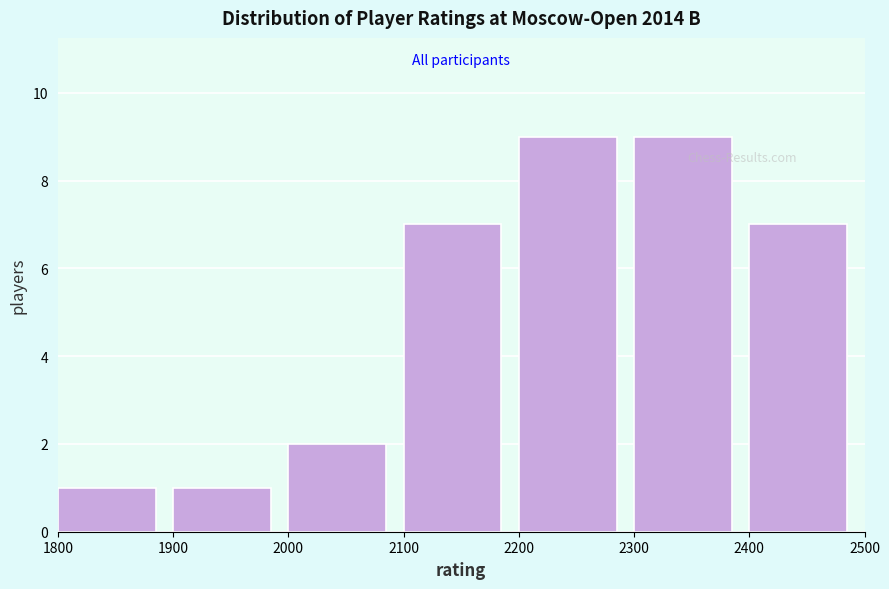

Reading left to right, list every bar in this chart as the range it spans on the x-axis followed by its height. The values are not printed on the chart, so give them approximately, as read against the axis.

1800 to 1900: 1
1900 to 2000: 1
2000 to 2100: 2
2100 to 2200: 7
2200 to 2300: 9
2300 to 2400: 9
2400 to 2500: 7